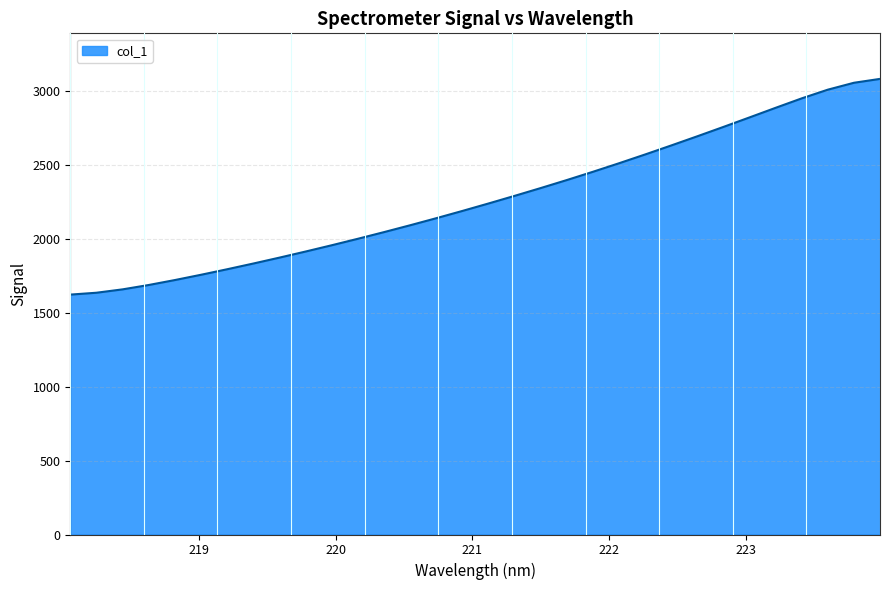

What is the difference between the maximum and minimum values?

1458.0